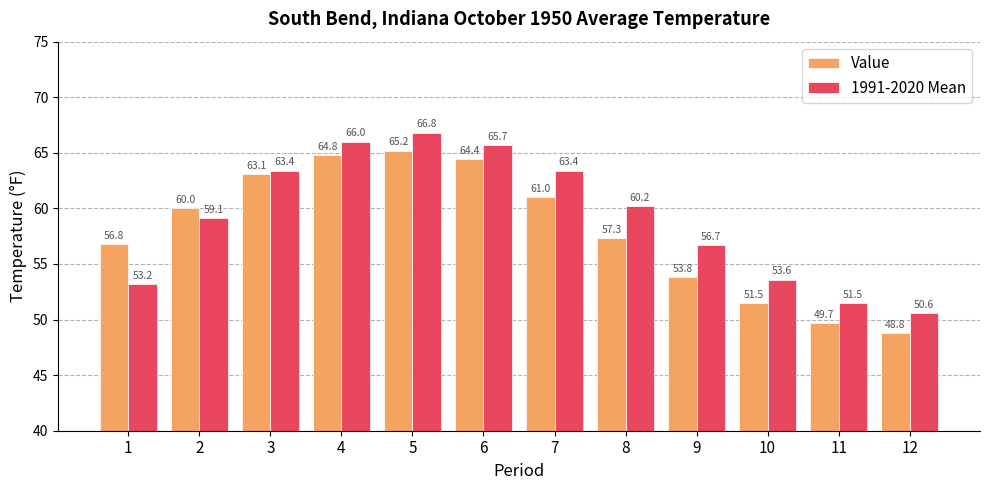

What is the average value of the 1991-2020 Mean series?

59.2